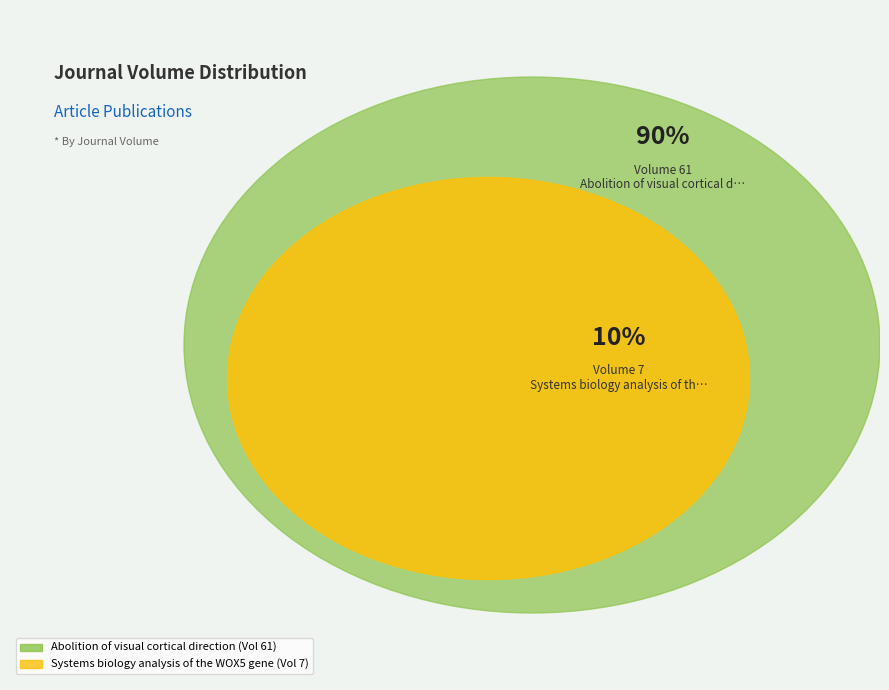

Between Systems biology analysis of the WOX5 gene and Abolition of visual cortical direction, which is larger?

Abolition of visual cortical direction